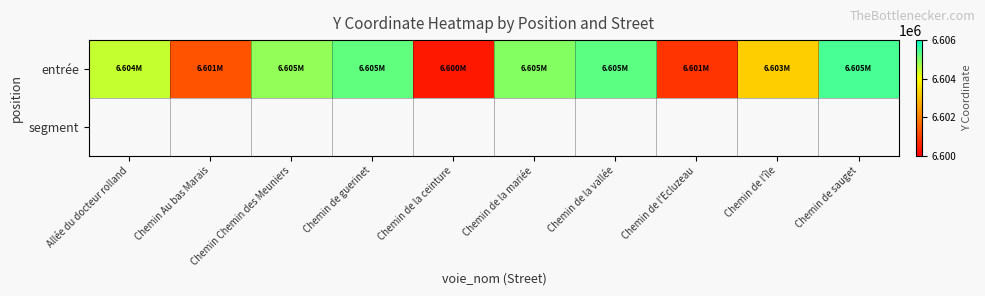

At which category does the chart reach its minimum across all series?

Chemin de la ceinture